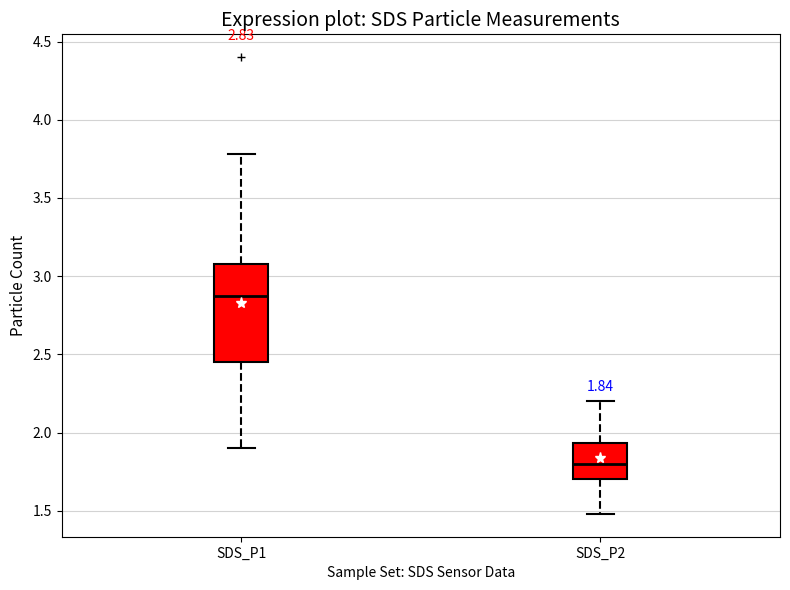

Which box has the highest median line?

SDS_P1